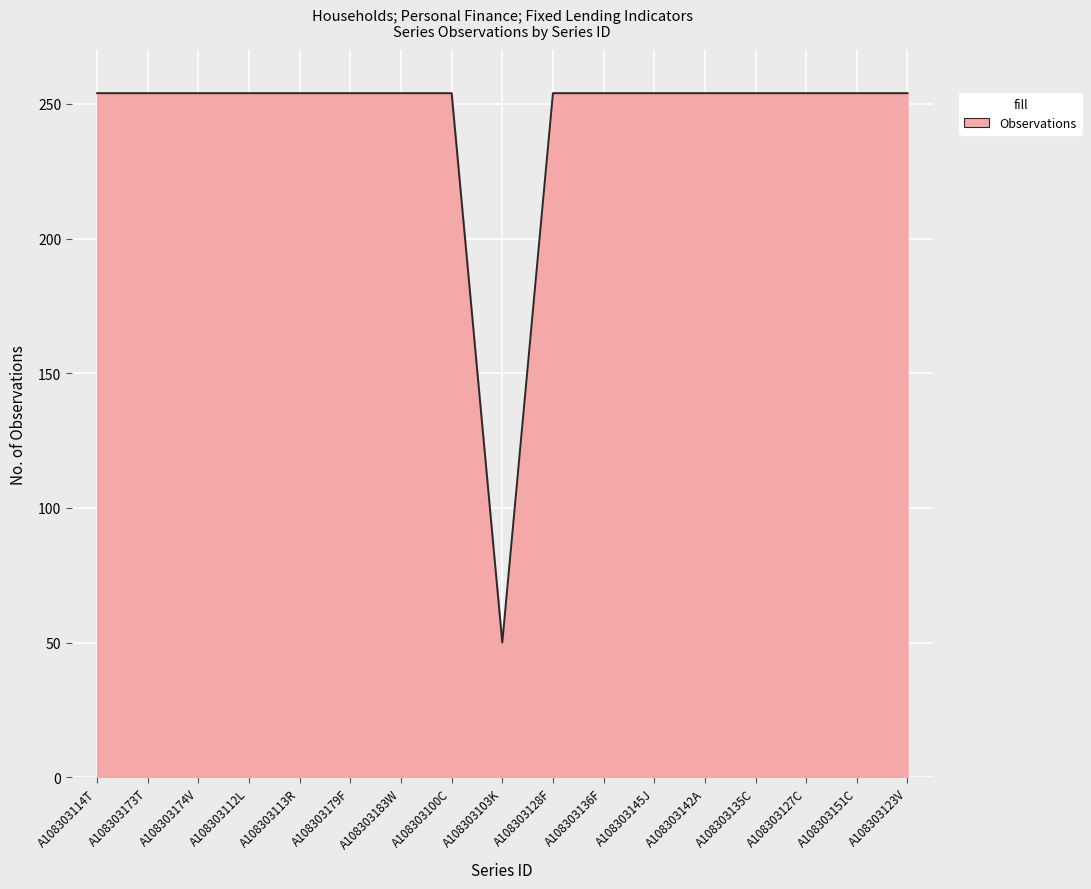

How many categories are shown in the chart?

17